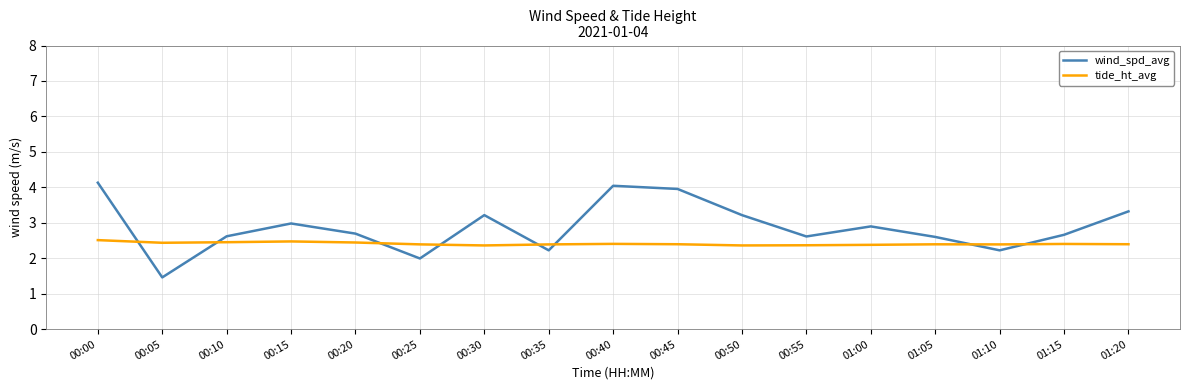

How many series are shown in this chart?

2